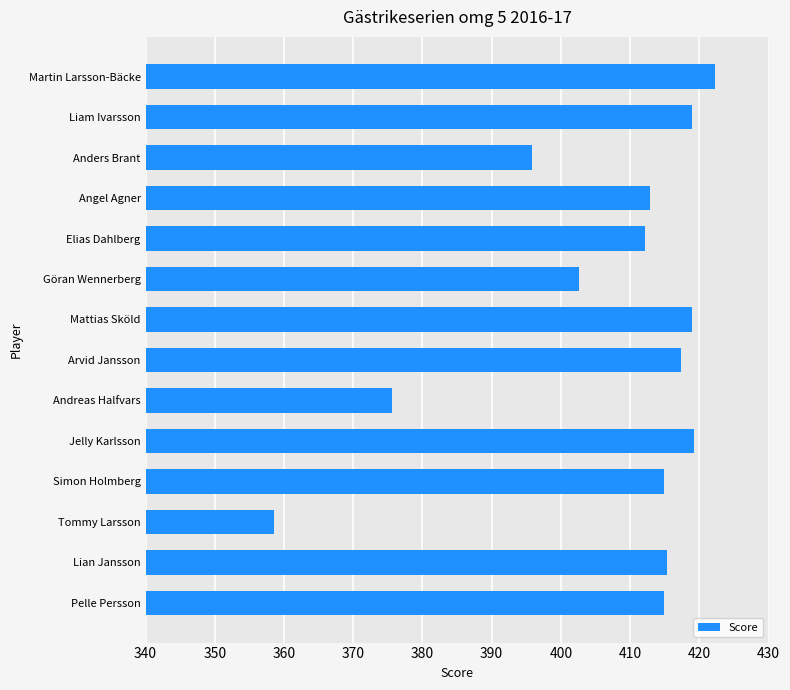

What is the maximum value shown in the chart?

422.2